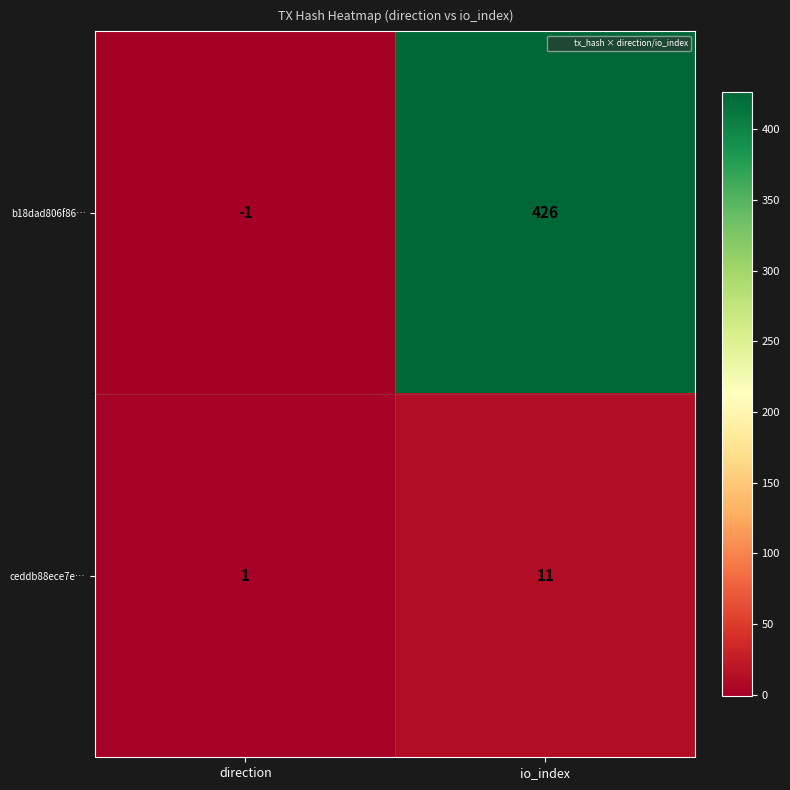

At which category is the sum across all series the highest?

io_index